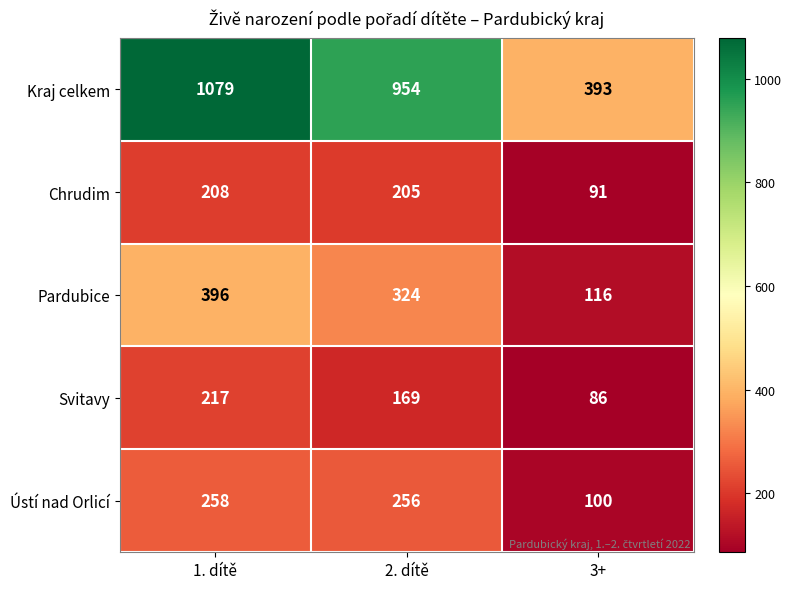

How many distinct data groups are displayed?

5